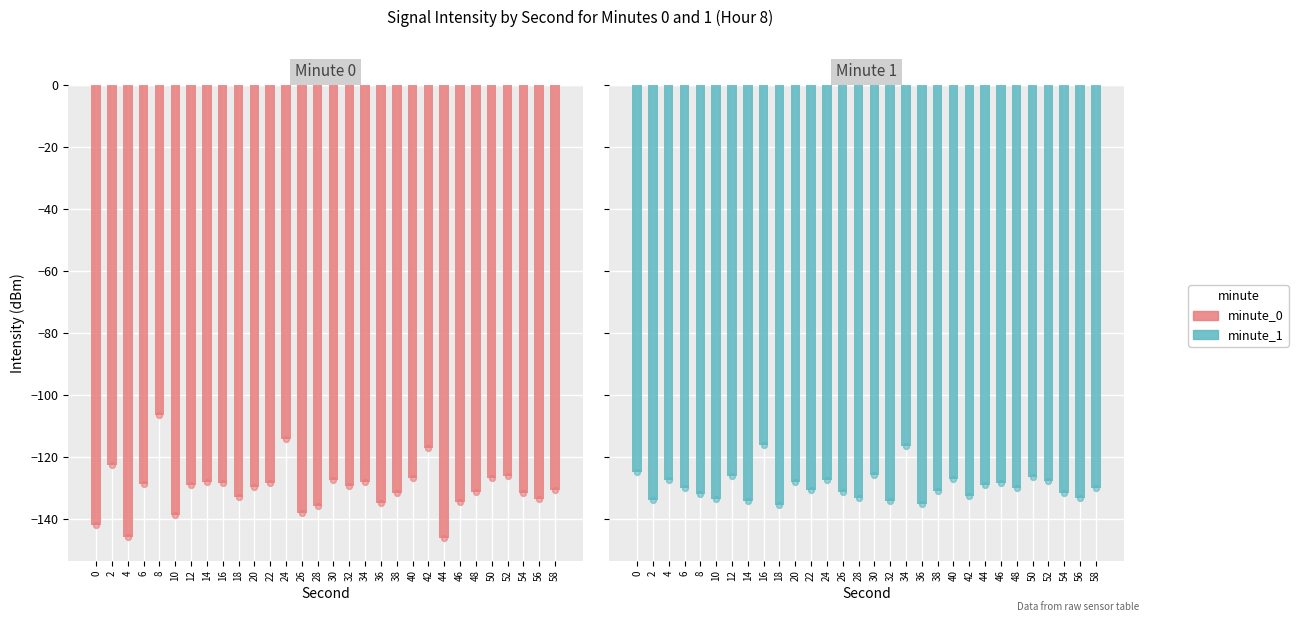

At which category is the sum across all series the highest?

8